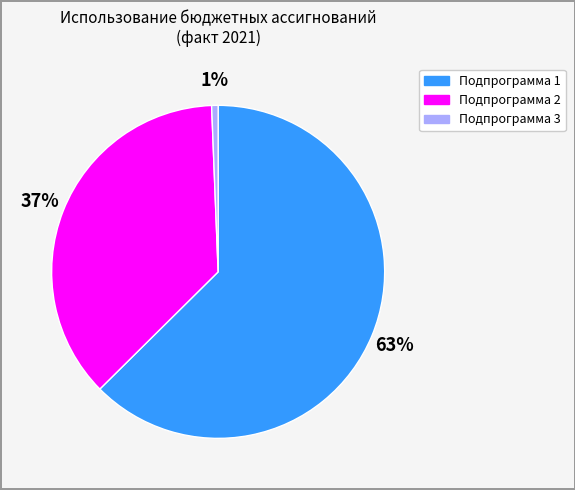

How many slices are in this pie chart?

3